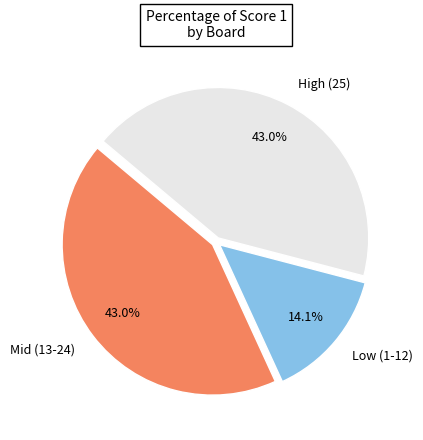

Which category has the smallest portion of the pie?

Low (1-12)